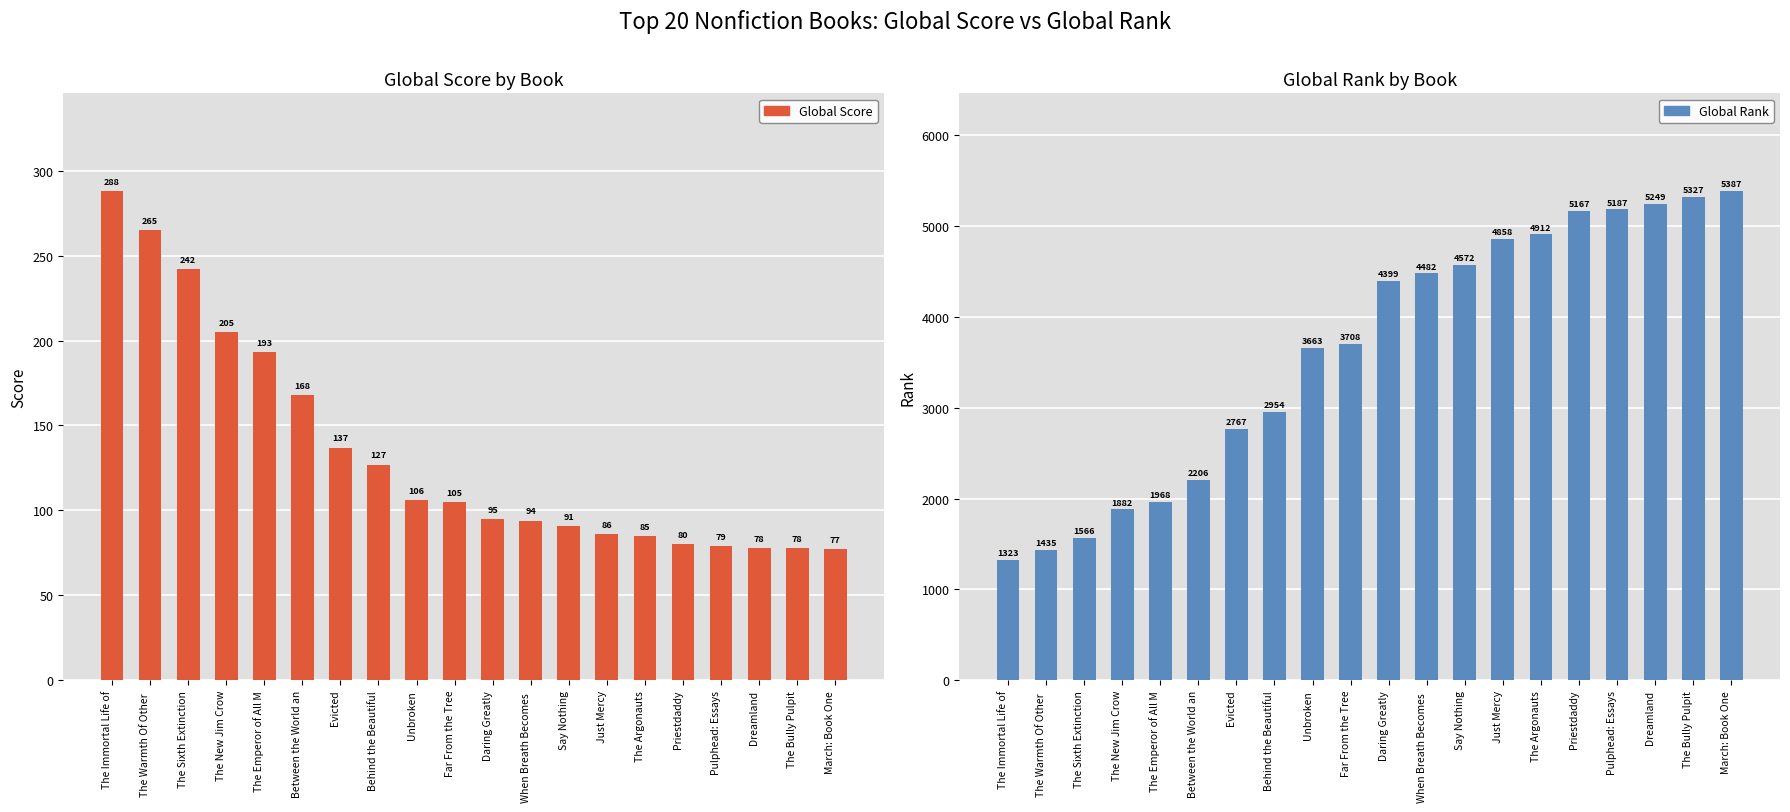

Reading left to right, what are all the values shown in this chart?

Global Score: The Immortal Life of=288	The Warmth Of Other =265	The Sixth Extinction=242	The New Jim Crow=205	The Emperor of All M=193	Between the World an=168	Evicted=137	Behind the Beautiful=127	Unbroken=106	Far From the Tree=105	Daring Greatly=95	When Breath Becomes =94	Say Nothing=91	Just Mercy=86	The Argonauts=85	Priestdaddy=80	Pulphead: Essays=79	Dreamland=78	The Bully Pulpit=78	March: Book One=77
Global Rank: The Immortal Life of=1323	The Warmth Of Other =1435	The Sixth Extinction=1566	The New Jim Crow=1882	The Emperor of All M=1968	Between the World an=2206	Evicted=2767	Behind the Beautiful=2954	Unbroken=3663	Far From the Tree=3708	Daring Greatly=4399	When Breath Becomes =4482	Say Nothing=4572	Just Mercy=4858	The Argonauts=4912	Priestdaddy=5167	Pulphead: Essays=5187	Dreamland=5249	The Bully Pulpit=5327	March: Book One=5387